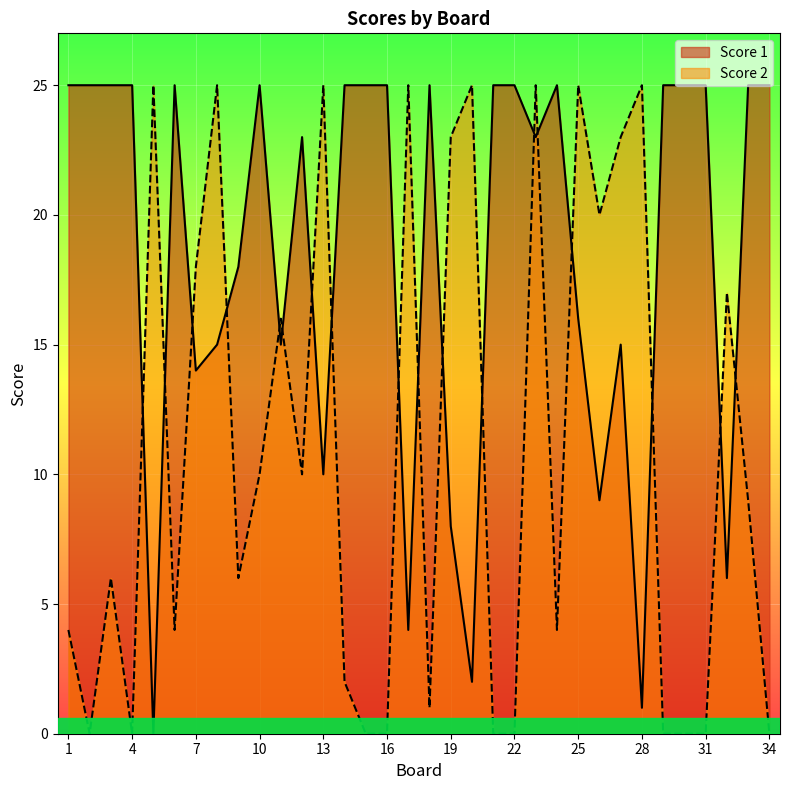

Reading left to right, what are all the values shown in this chart?

Score 1: 1=25	2=25	3=25	4=25	5=0	6=25	7=14	8=15	9=18	10=25	11=15	12=23	13=10	14=25	15=25	16=25	17=4	18=25	19=8	20=2	21=25	22=25	23=23	24=25	25=16	26=9	27=15	28=1	29=25	30=25	31=25	32=6	33=25	34=25
Score 2: 1=4	2=0	3=6	4=0	5=25	6=4	7=18	8=25	9=6	10=10	11=16	12=10	13=25	14=2	15=0	16=0	17=25	18=1	19=23	20=25	21=0	22=0	23=25	24=4	25=25	26=20	27=23	28=25	29=0	30=0	31=0	32=17	33=9	34=0